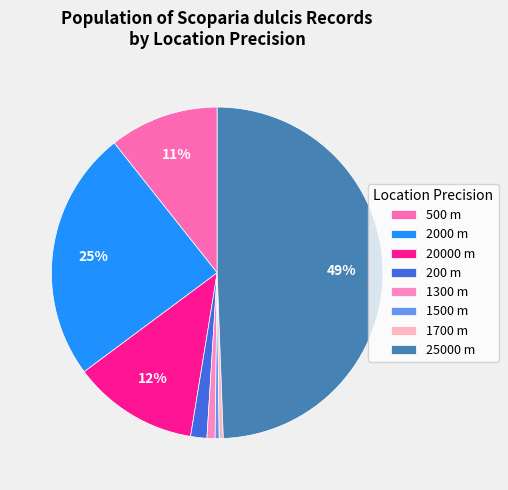

How many slices are in this pie chart?

8